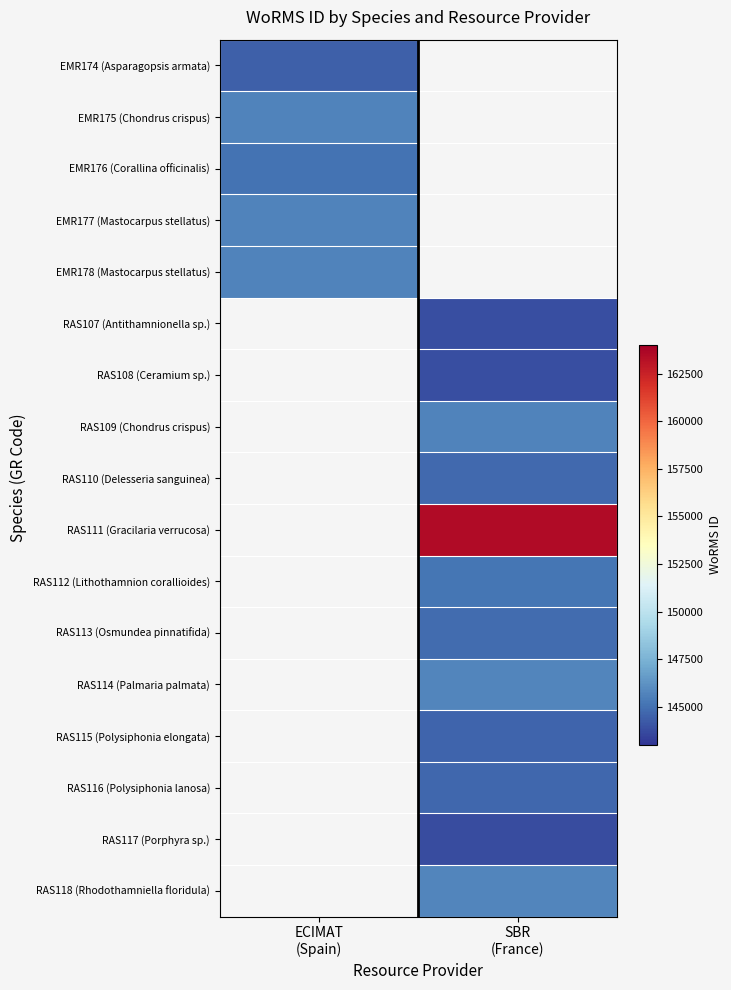

Count the number of data series in this chart.

17